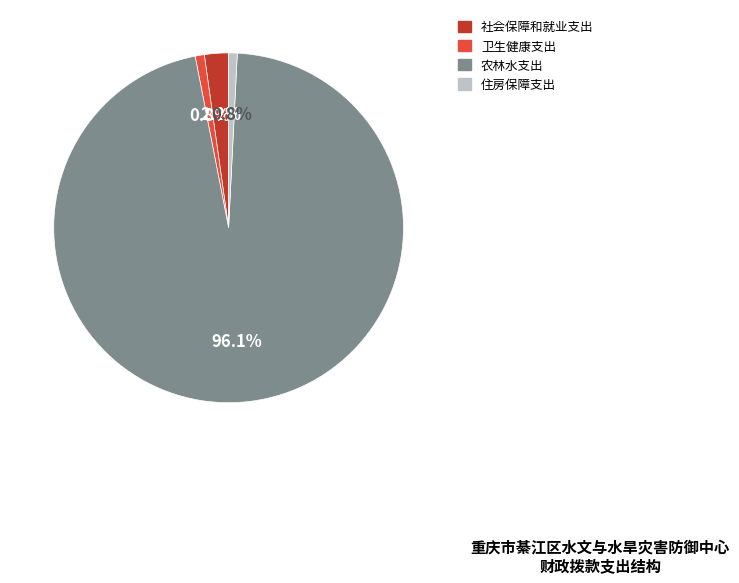

The 社会保障和就业支出 slice represents 16% of the pie. True or false?

False